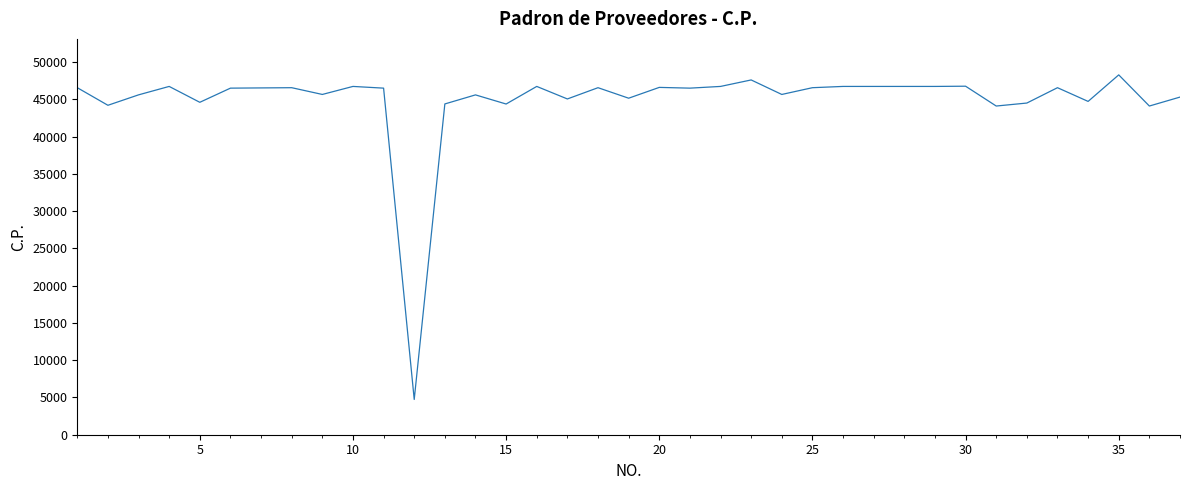

What is the difference between the maximum and minimum values?

43550